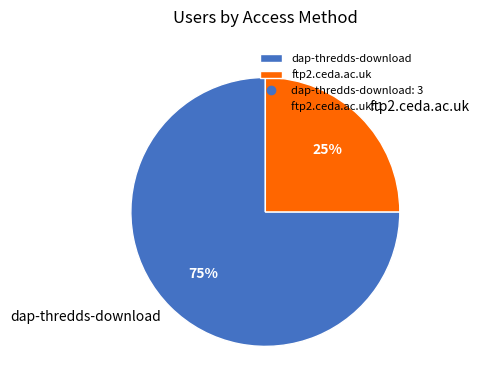

Rank the categories by value from lowest to highest.

ftp2.ceda.ac.uk, dap-thredds-download